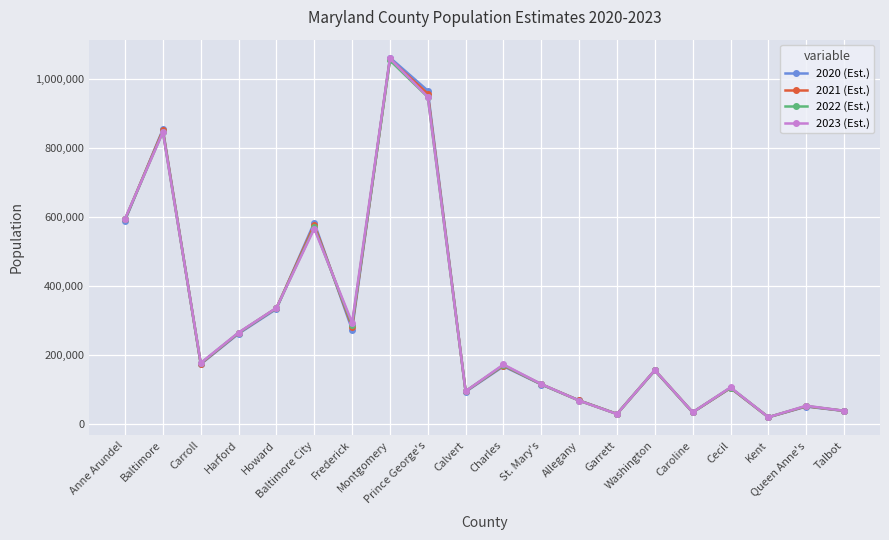

What is the maximum value for 2020 (Est.)?

1060904